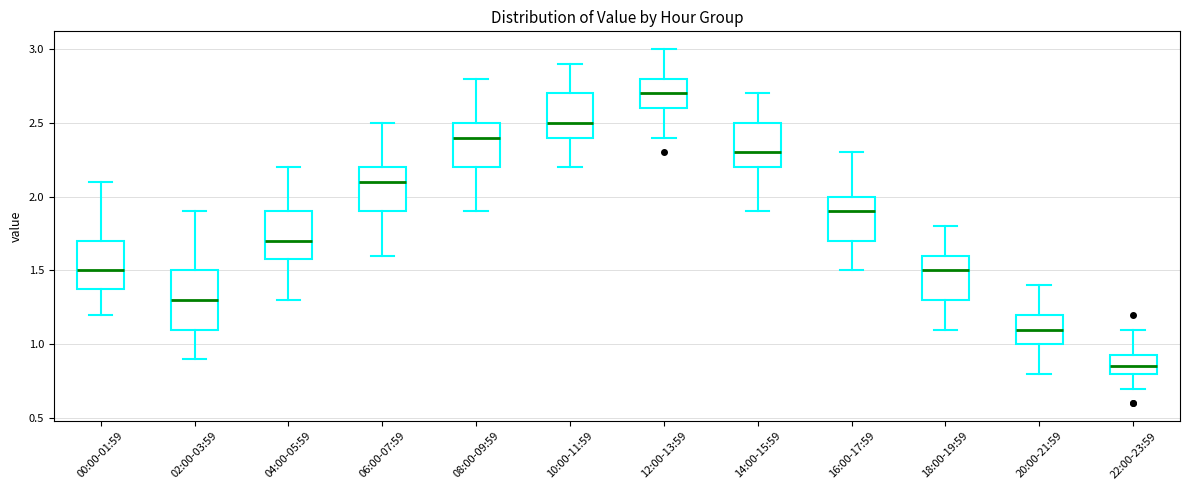

Reading left to right, transcribe this box plot: for each box, give where its median line is, the range the box spans, and where its two whiskers end, as read against the y-axis. The values are not printed on the chart, so give them approximately, as read against the axis.

00:00-01:59: median 1.50, box 1.40 to 1.70, whiskers 1.20 to 2.10
02:00-03:59: median 1.30, box 1.10 to 1.50, whiskers 0.90 to 1.90
04:00-05:59: median 1.70, box 1.60 to 1.90, whiskers 1.30 to 2.20
06:00-07:59: median 2.10, box 1.90 to 2.20, whiskers 1.60 to 2.50
08:00-09:59: median 2.40, box 2.20 to 2.50, whiskers 1.90 to 2.80
10:00-11:59: median 2.50, box 2.40 to 2.70, whiskers 2.20 to 2.90
12:00-13:59: median 2.70, box 2.60 to 2.80, whiskers 2.40 to 3.00
14:00-15:59: median 2.30, box 2.20 to 2.50, whiskers 1.90 to 2.70
16:00-17:59: median 1.90, box 1.70 to 2.00, whiskers 1.50 to 2.30
18:00-19:59: median 1.50, box 1.30 to 1.60, whiskers 1.10 to 1.80
20:00-21:59: median 1.10, box 1.00 to 1.20, whiskers 0.80 to 1.40
22:00-23:59: median 0.85, box 0.80 to 0.95, whiskers 0.70 to 1.10